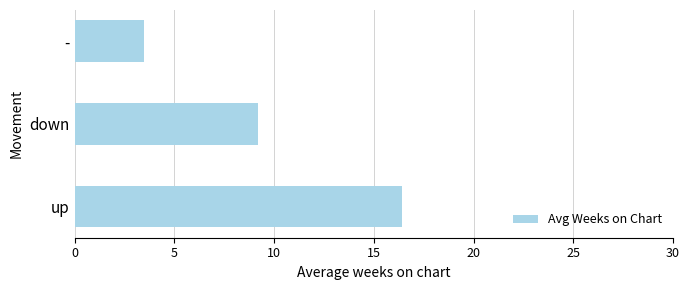

What is the average value?

9.7